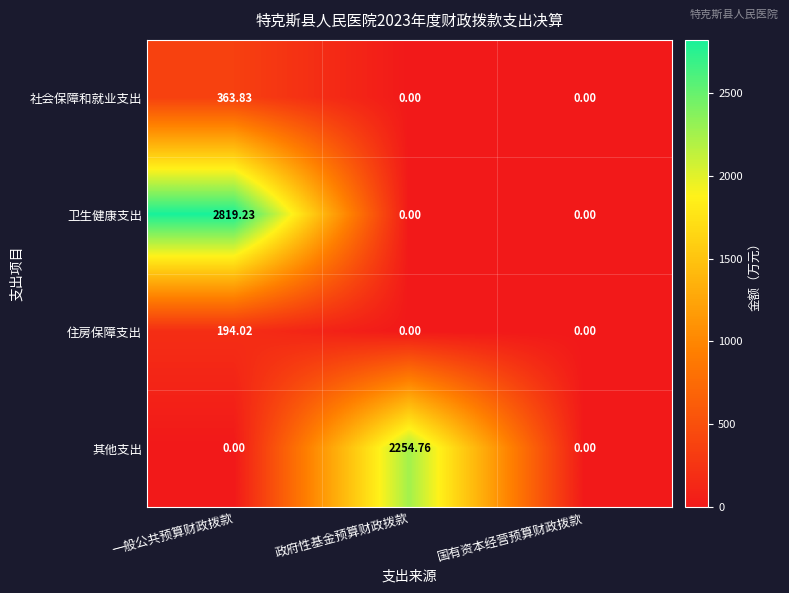

Which series changed the most between 一般公共预算财政拨款 and 国有资本经营预算财政拨款?

卫生健康支出